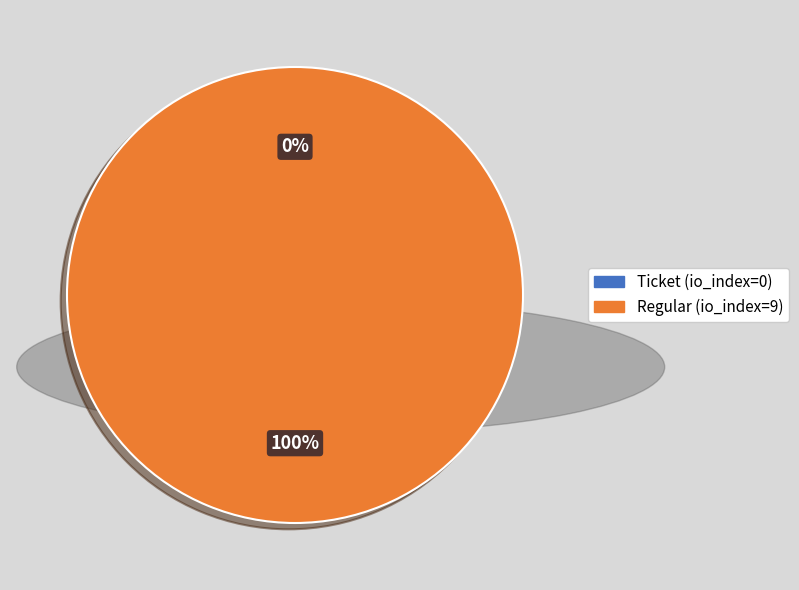

Combined, do Regular (io_index=9) and Ticket (io_index=0) account for over 50%?

Yes